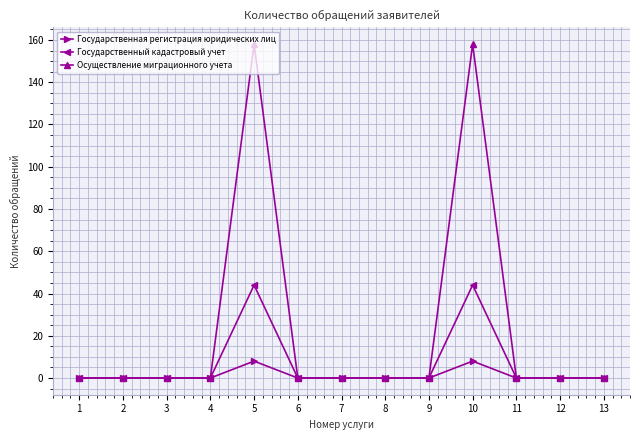

The Государственная регистрация юридических лиц series shows 8 at 5. True or false?

True